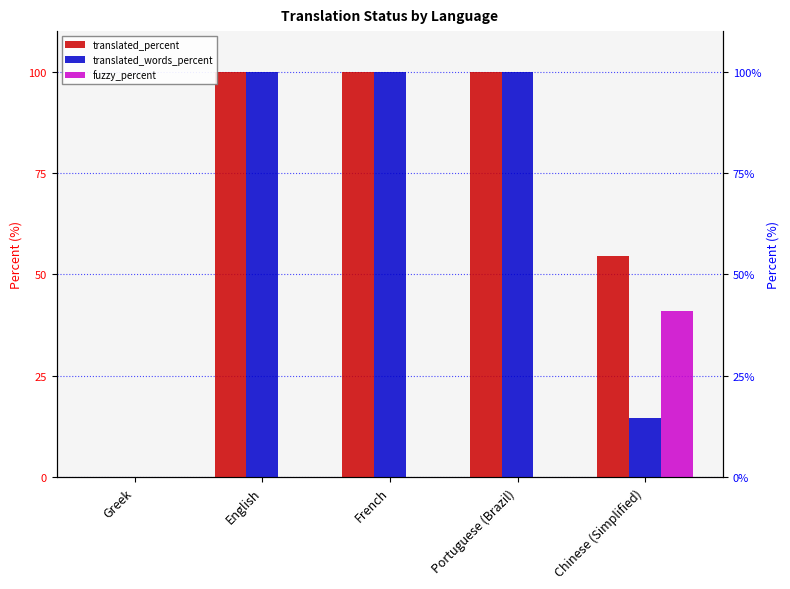

What is the difference between the highest and lowest values at Portuguese (Brazil)?

100.0